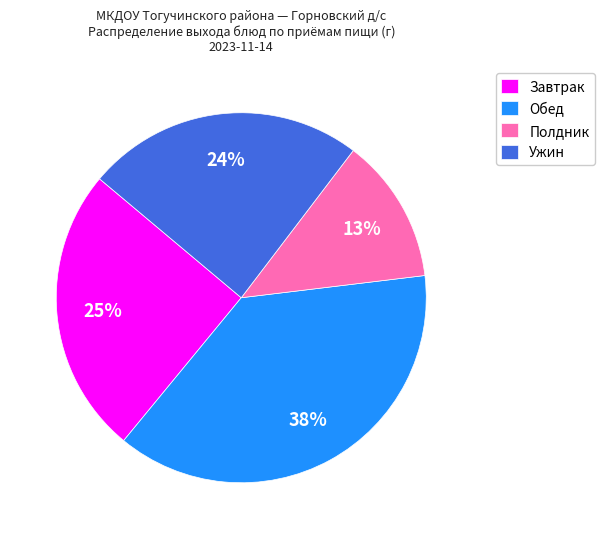

The Полдник slice represents 13% of the pie. True or false?

True